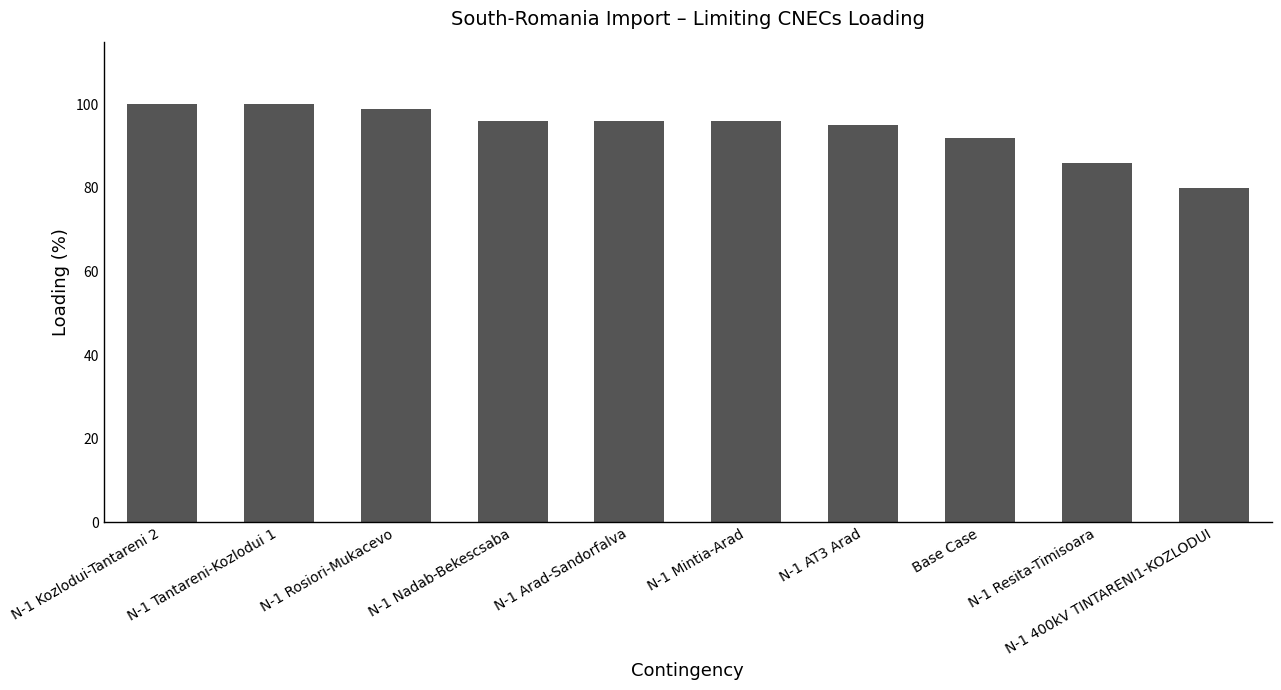

Where is the data nearest to the value 90?

Base Case